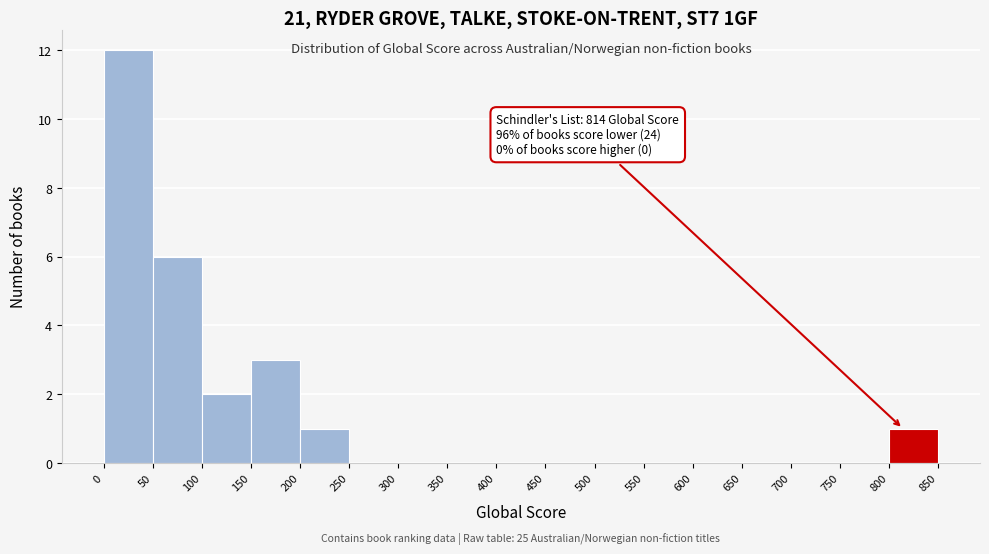

Which range on the x-axis has the tallest bar?

0 to 50